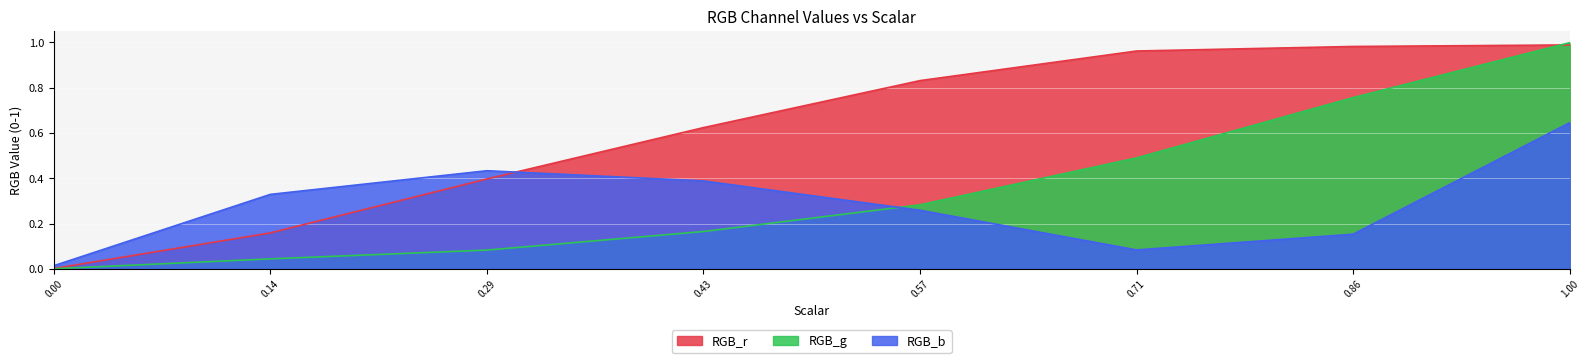

What is the sum of all RGB_b values?

2.3